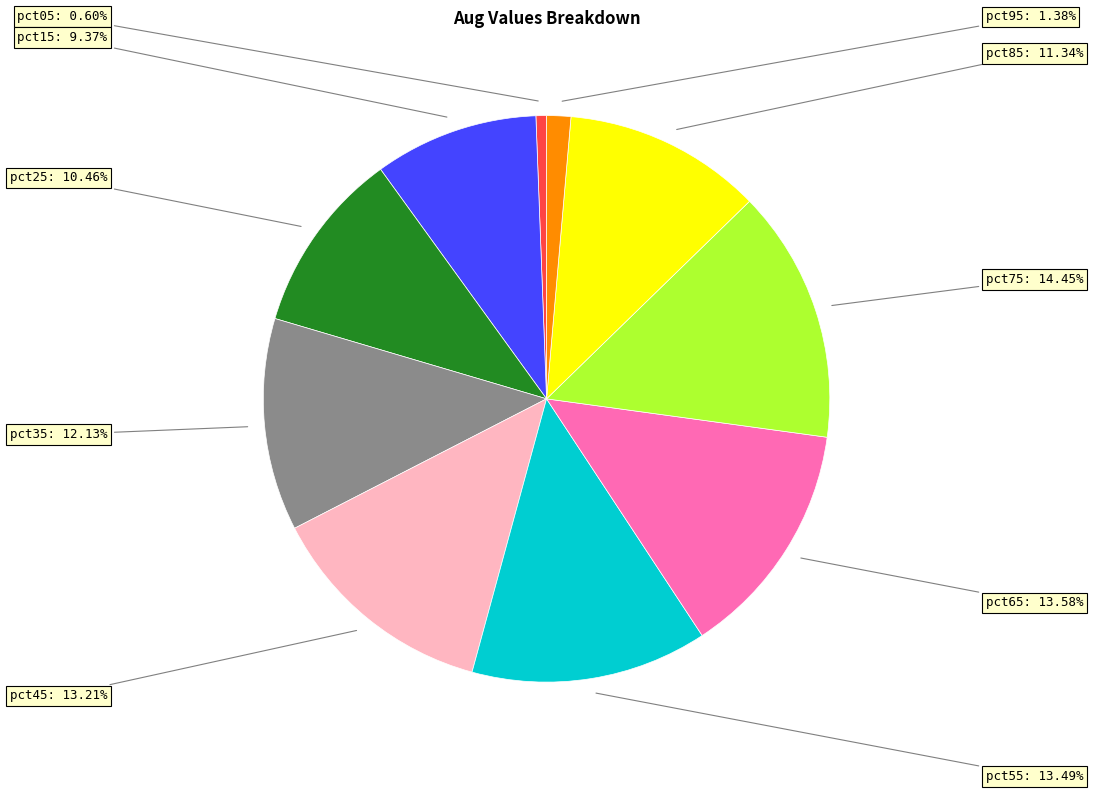

How many slices are in this pie chart?

10